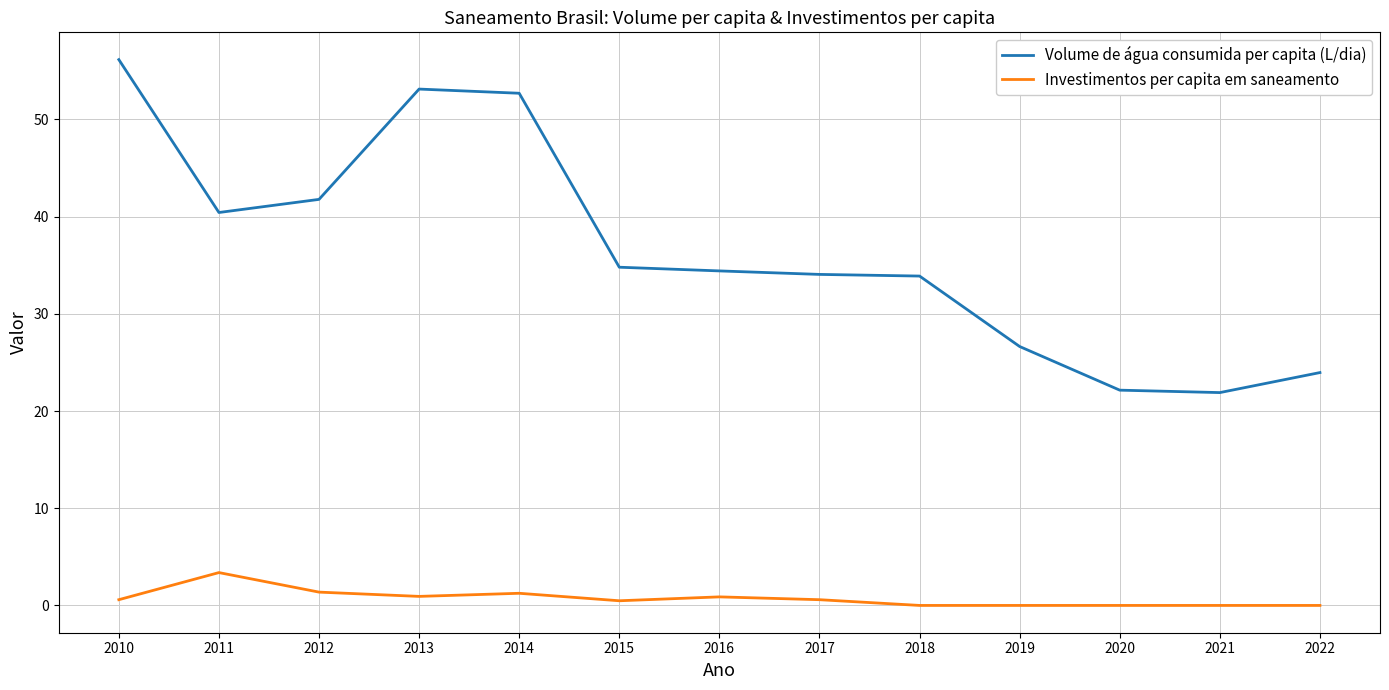

At which category is the sum across all series the highest?

2010